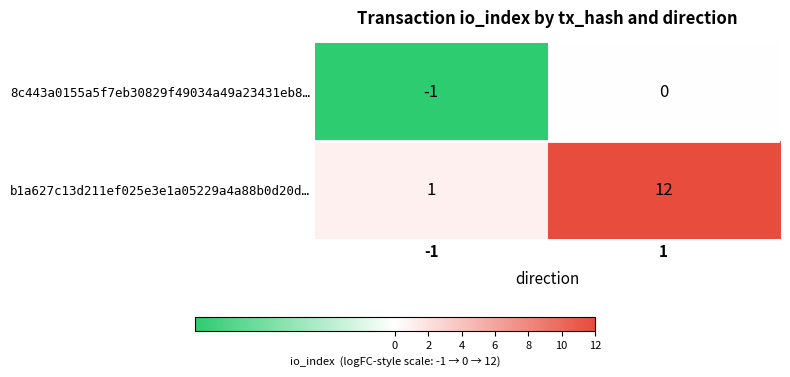

What is the sum of all b1a627c13d211ef025e3e1a05229a4a88b0d20d… values?

13